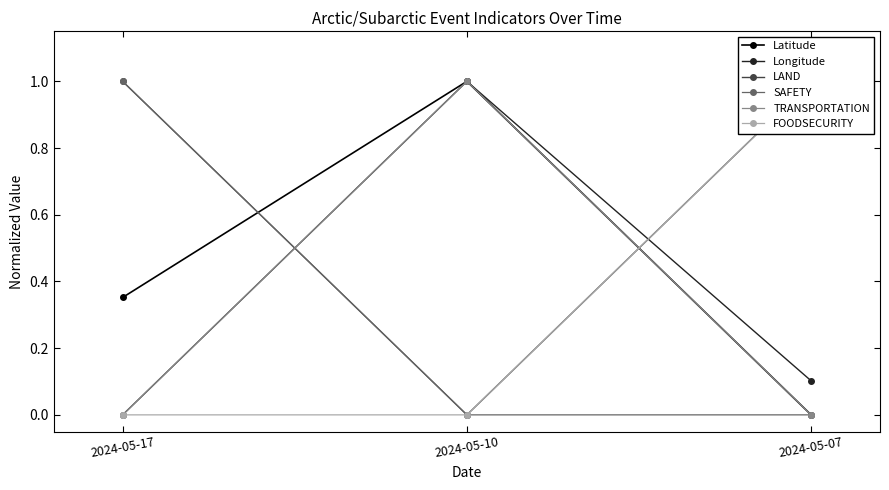

What is the difference between the maximum and second lowest values in the Latitude series?

0.6